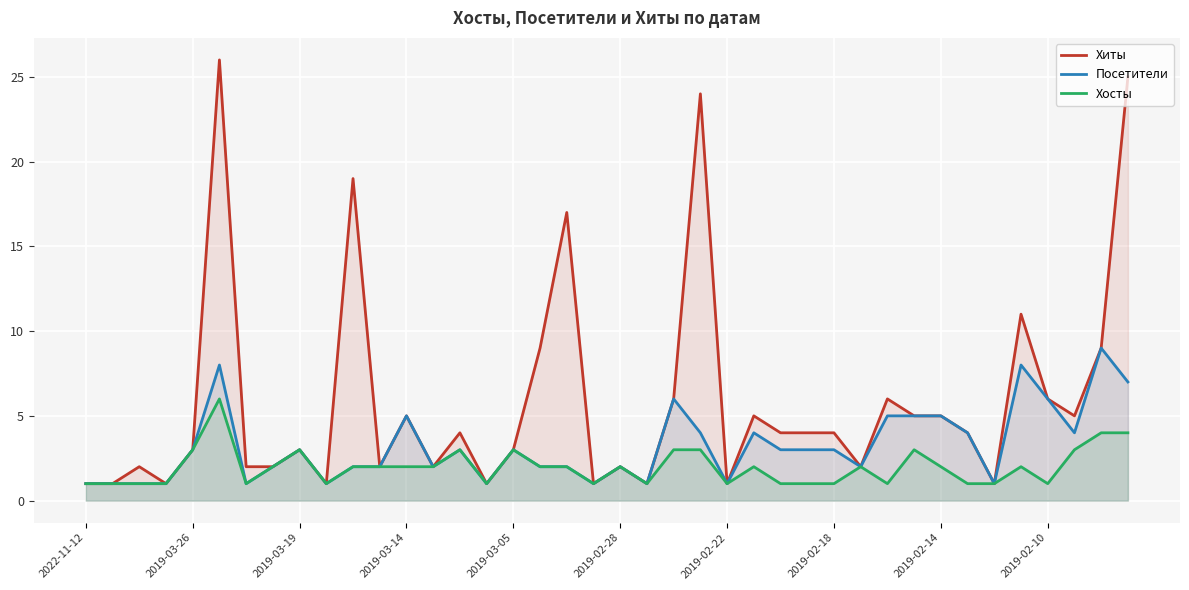

List the series in order of their overall mean, highest first.

Хиты, Посетители, Хосты